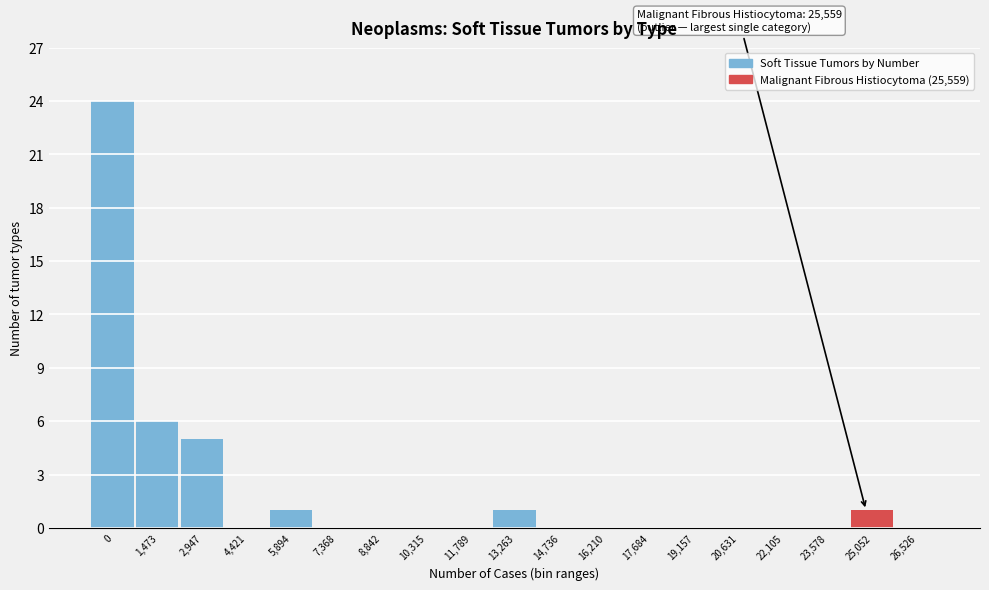

Reading left to right, transcribe all the data shown in this chart.

0=24	1,473=6	2,947=5	4,421=0	5,894=1	7,368=0	8,842=0	10,315=0	11,789=0	13,263=1	14,736=0	16,210=0	17,684=0	19,157=0	20,631=0	22,105=0	23,578=0	25,052=1	26,526=0